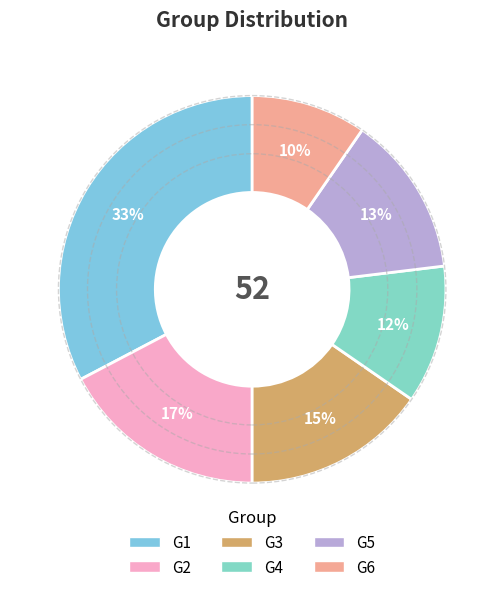

Count the number of slices in the pie.

6